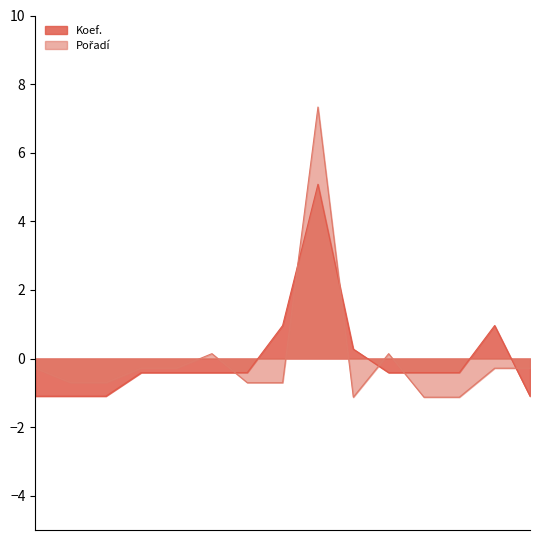

Which has a higher value, 2009-07-06 or 2009-04-18?

2009-07-06